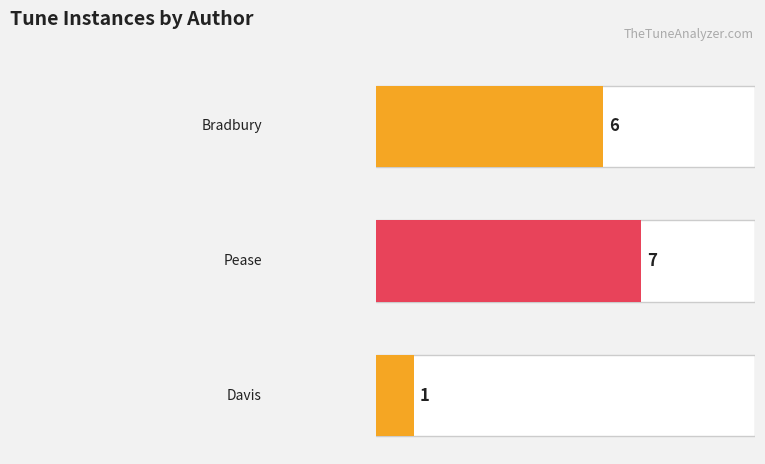

Which has a higher value, nothing_either_great_or_small_davis or nothing_either_great_or_small_pease?

nothing_either_great_or_small_pease